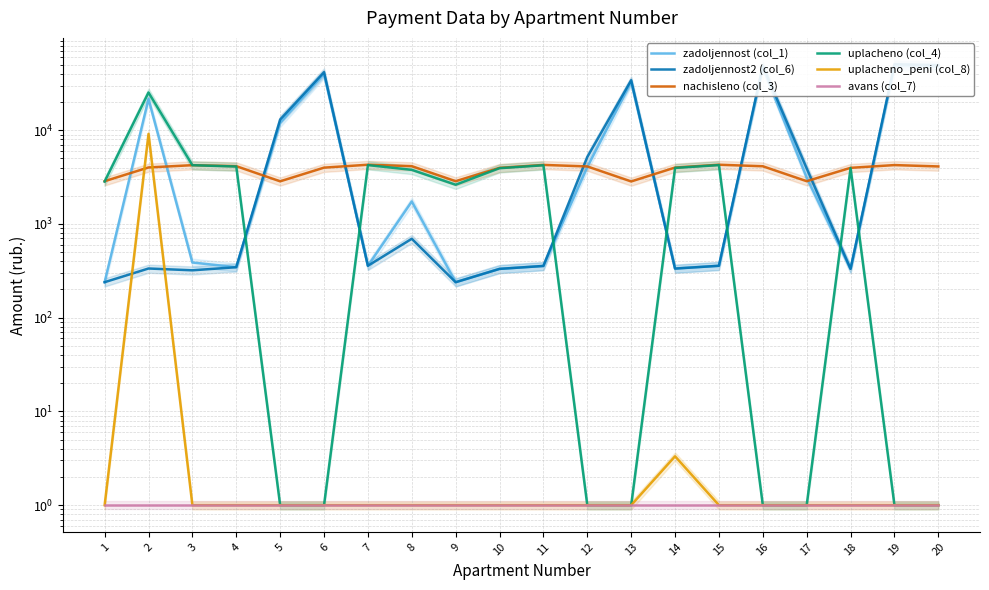

What is the average value of the avans (col_7) series?

1.0